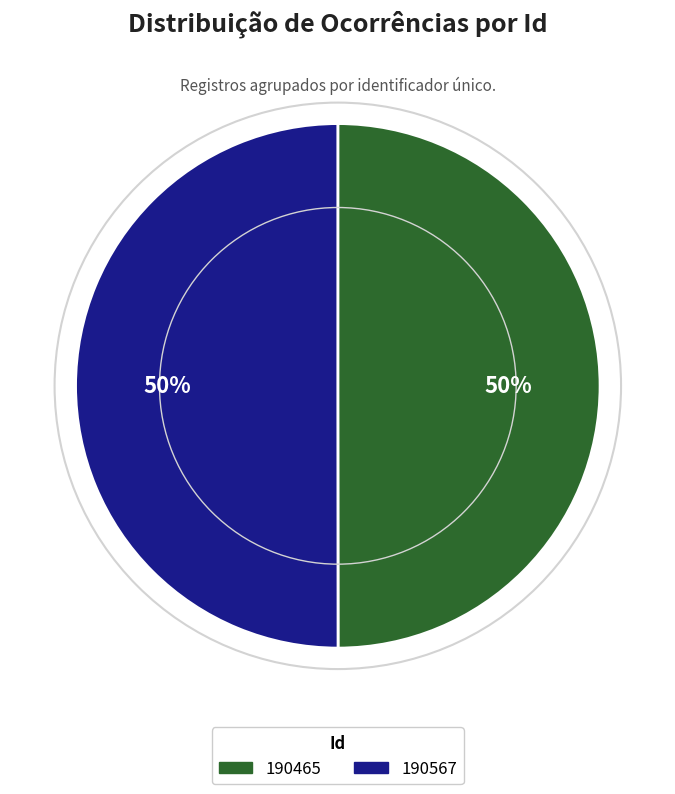

Approximately how many times larger is the value at 190567 compared to 190465?

1.0